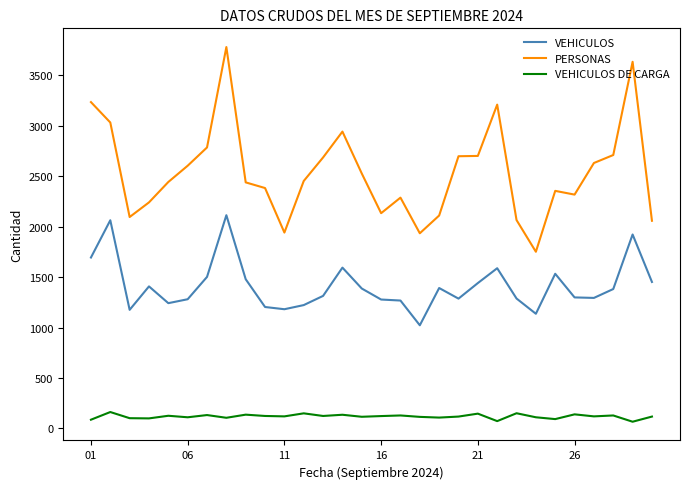

Which series has the widest spread of values?

PERSONAS